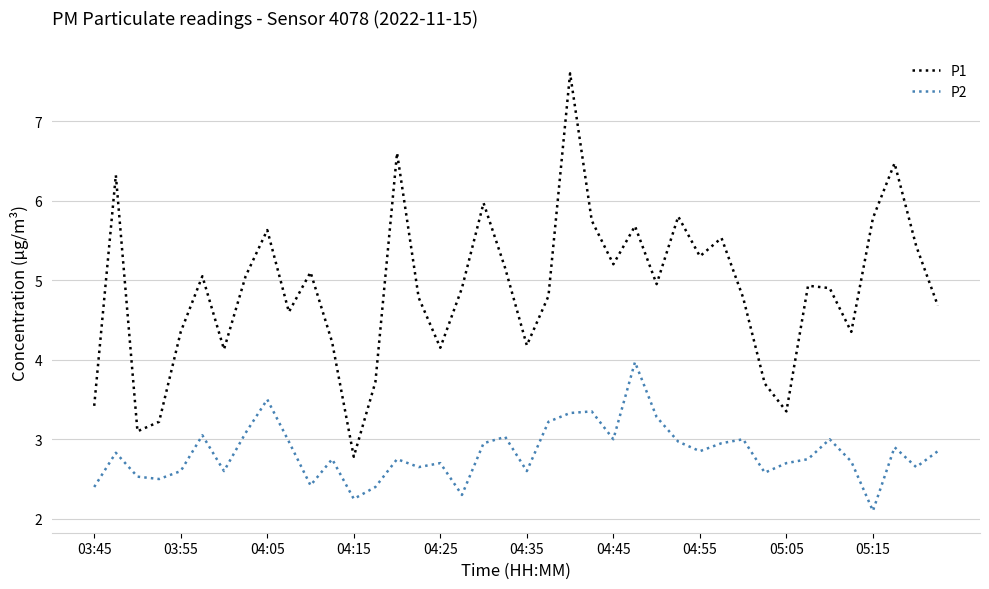

List the series in order of their peak value, lowest first.

P2, P1